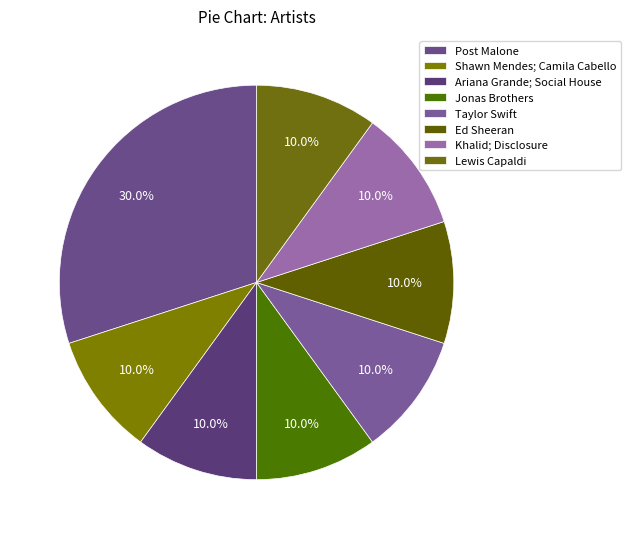

What is the largest slice in the pie chart?

Post Malone